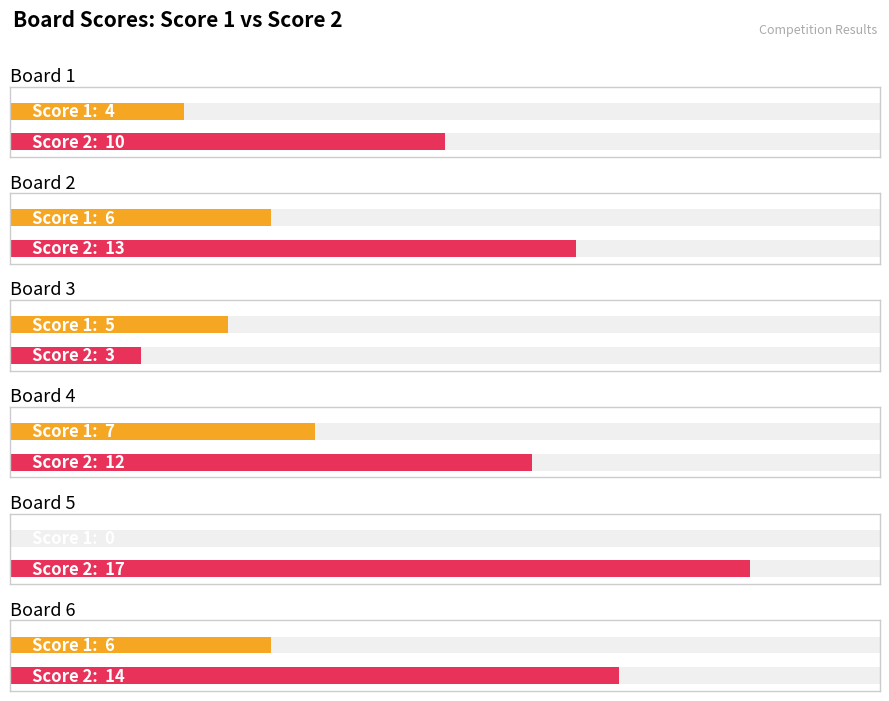

What is the total value across all series at Board 5?

17